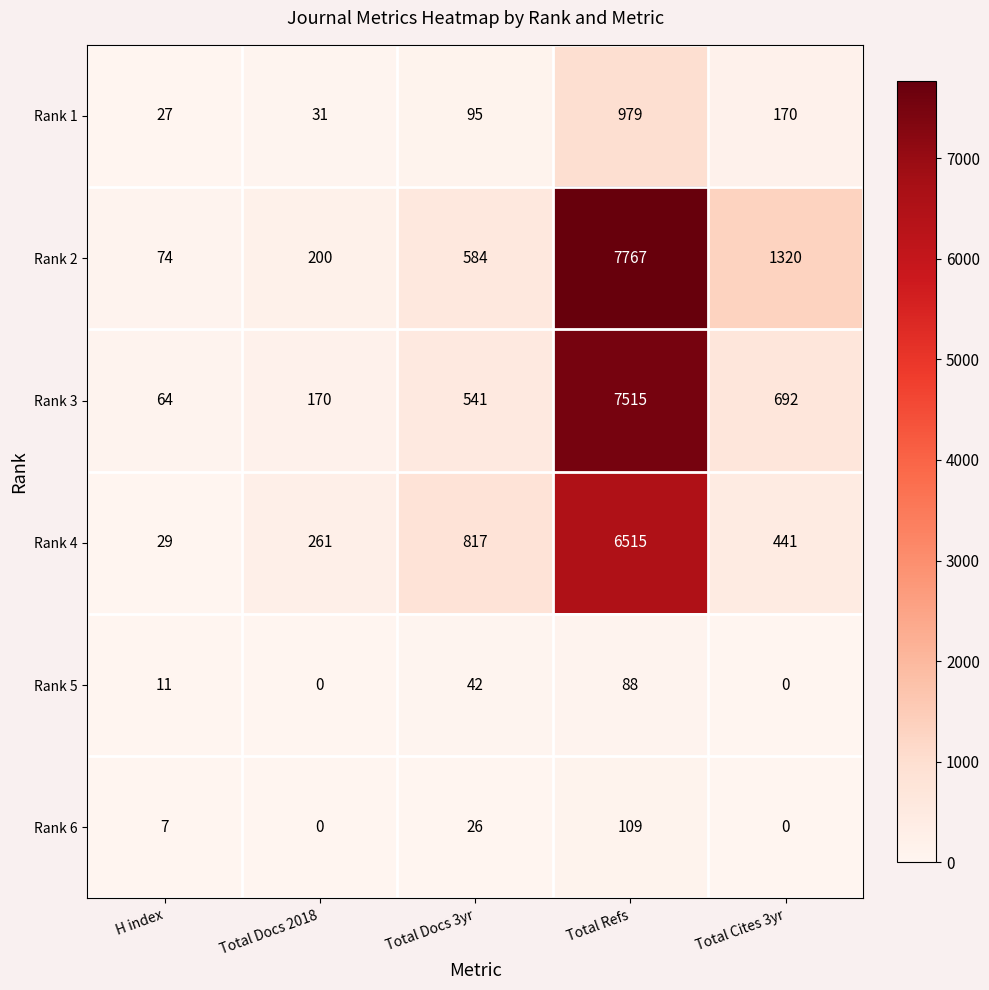

Which series has the largest total across all categories?

Rank 2